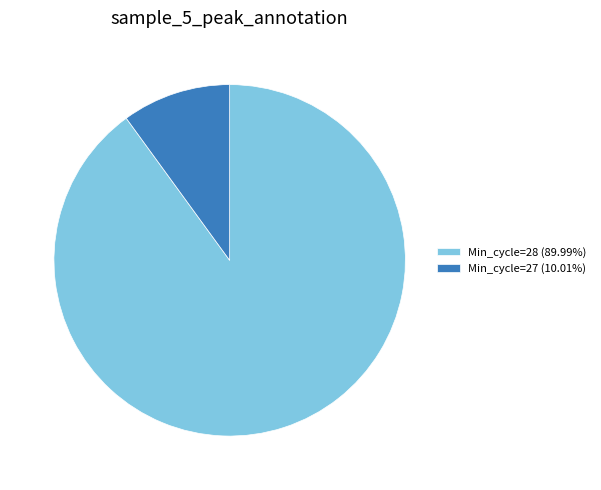

What is the ratio of the value at Min_cycle=28 (89.99%) to the value at Min_cycle=27 (10.01%)?

9.0